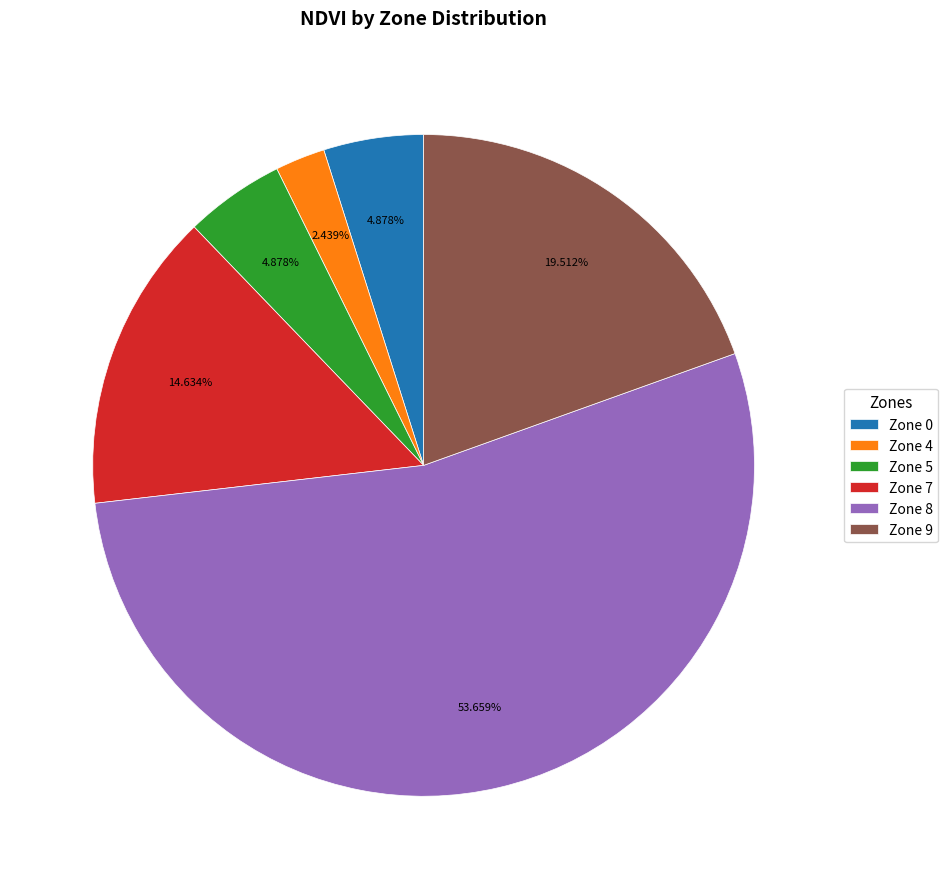

How many slices are in this pie chart?

6